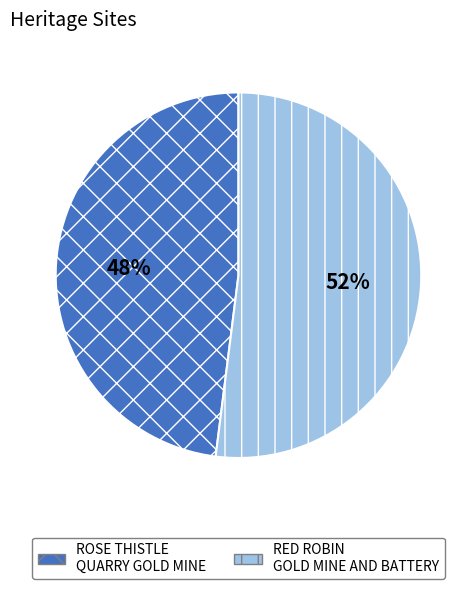

Is the sum of RED ROBIN GOLD MINE AND BATTERY and ROSE THISTLE QUARRY GOLD MINE greater than half?

Yes